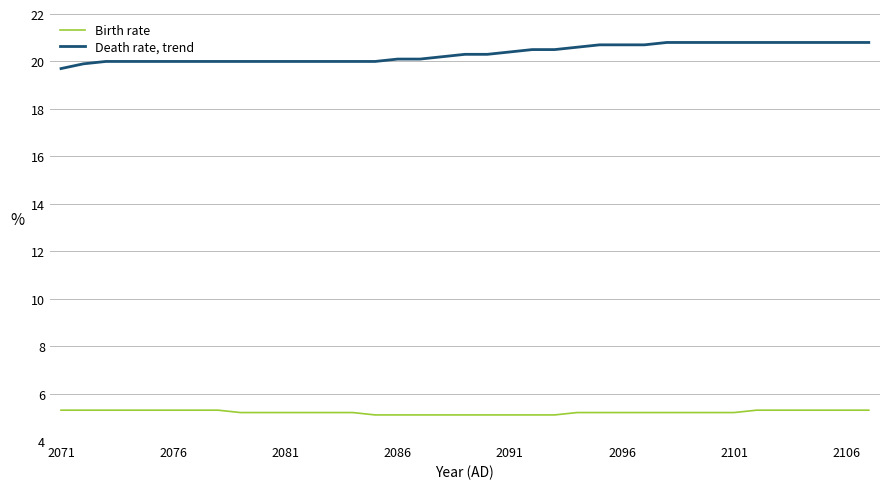

Reading left to right, list all the values displayed in this chart.

Birth rate: 5.3	5.3	5.3	5.3	5.3	5.3	5.3	5.3	5.2	5.2	5.2	5.2	5.2	5.2	5.1	5.1	5.1	5.1	5.1	5.1	5.1	5.1	5.1	5.2	5.2	5.2	5.2	5.2	5.2	5.2	5.2	5.3	5.3	5.3	5.3	5.3	5.3
Death rate, trend: 19.7	19.9	20.0	20.0	20.0	20.0	20.0	20.0	20.0	20.0	20.0	20.0	20.0	20.0	20.0	20.1	20.1	20.2	20.3	20.3	20.4	20.5	20.5	20.6	20.7	20.7	20.7	20.8	20.8	20.8	20.8	20.8	20.8	20.8	20.8	20.8	20.8